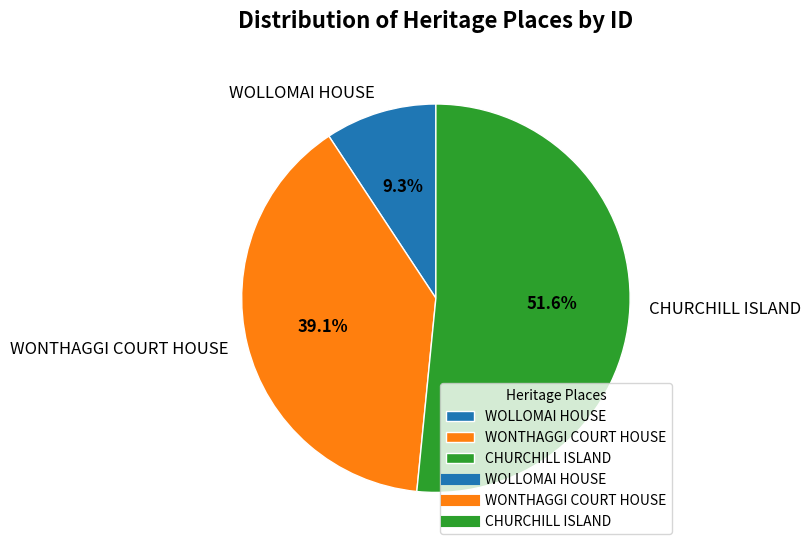

To the nearest percent, what portion does WONTHAGGI COURT HOUSE represent?

39%